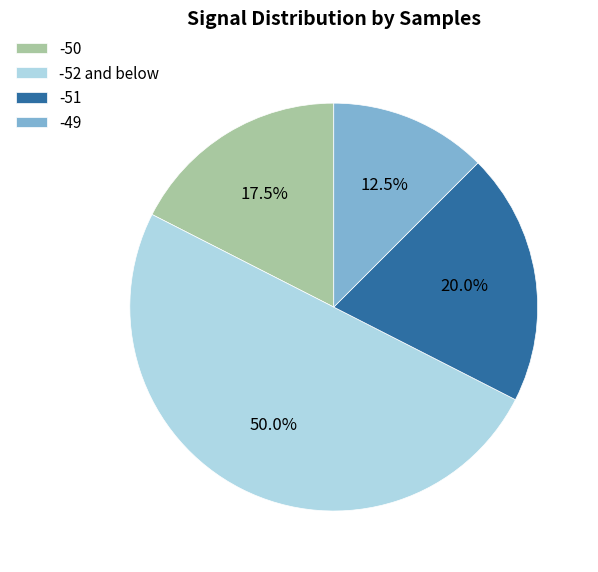

What percentage is NOT represented by -52 and below?

50.0%